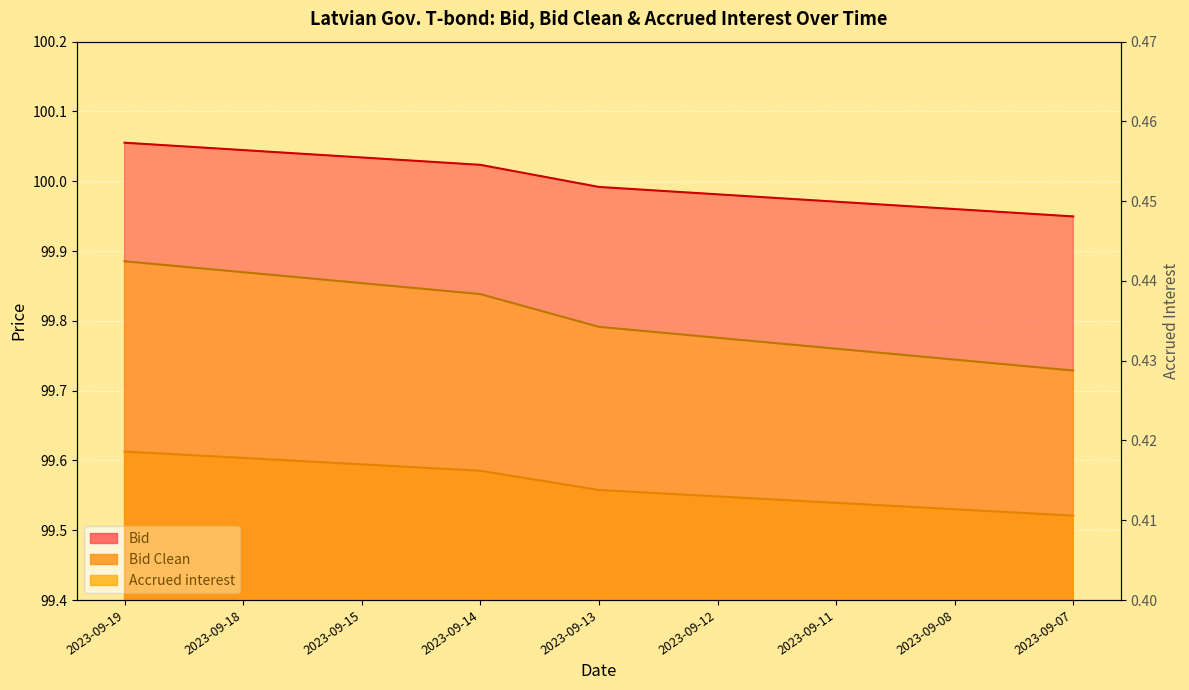

The Bid Clean series shows 48.2 at 2023-09-13. True or false?

False